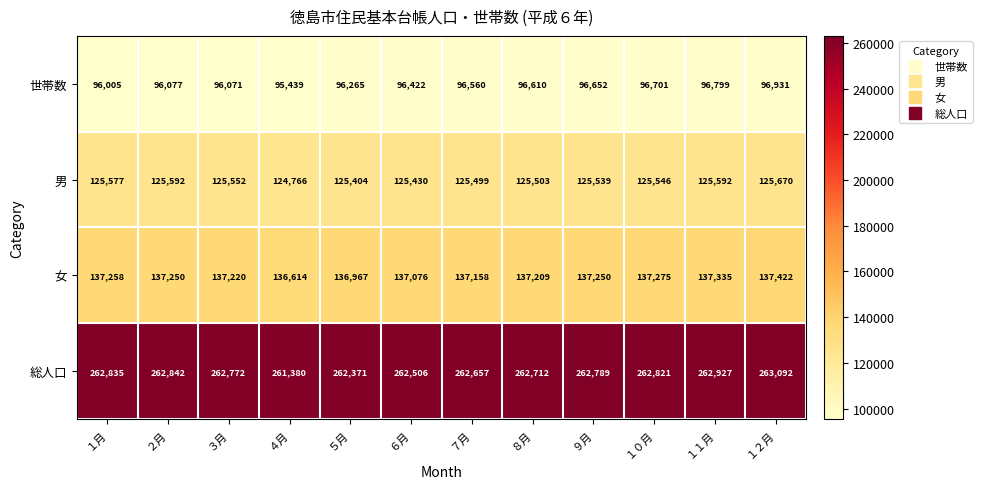

What is the difference between the 女 values at １１月 and １２月?

87